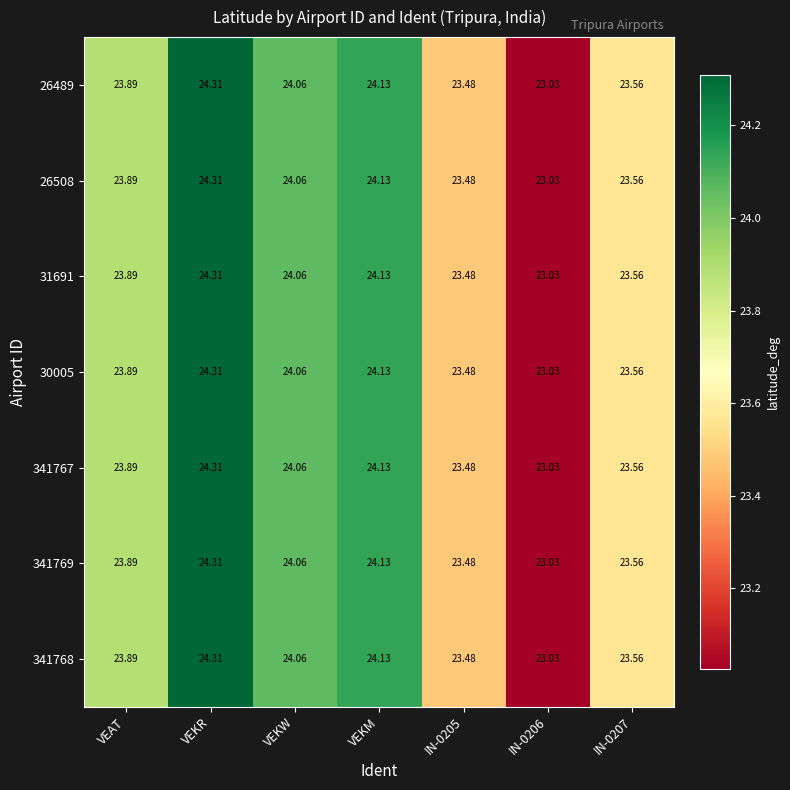

Is the value of 26508 at IN-0206 greater than the value of 31691 at IN-0207?

No